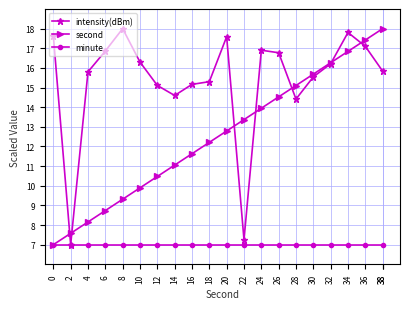

List the series in order of their overall mean, lowest first.

minute, second, intensity(dBm)